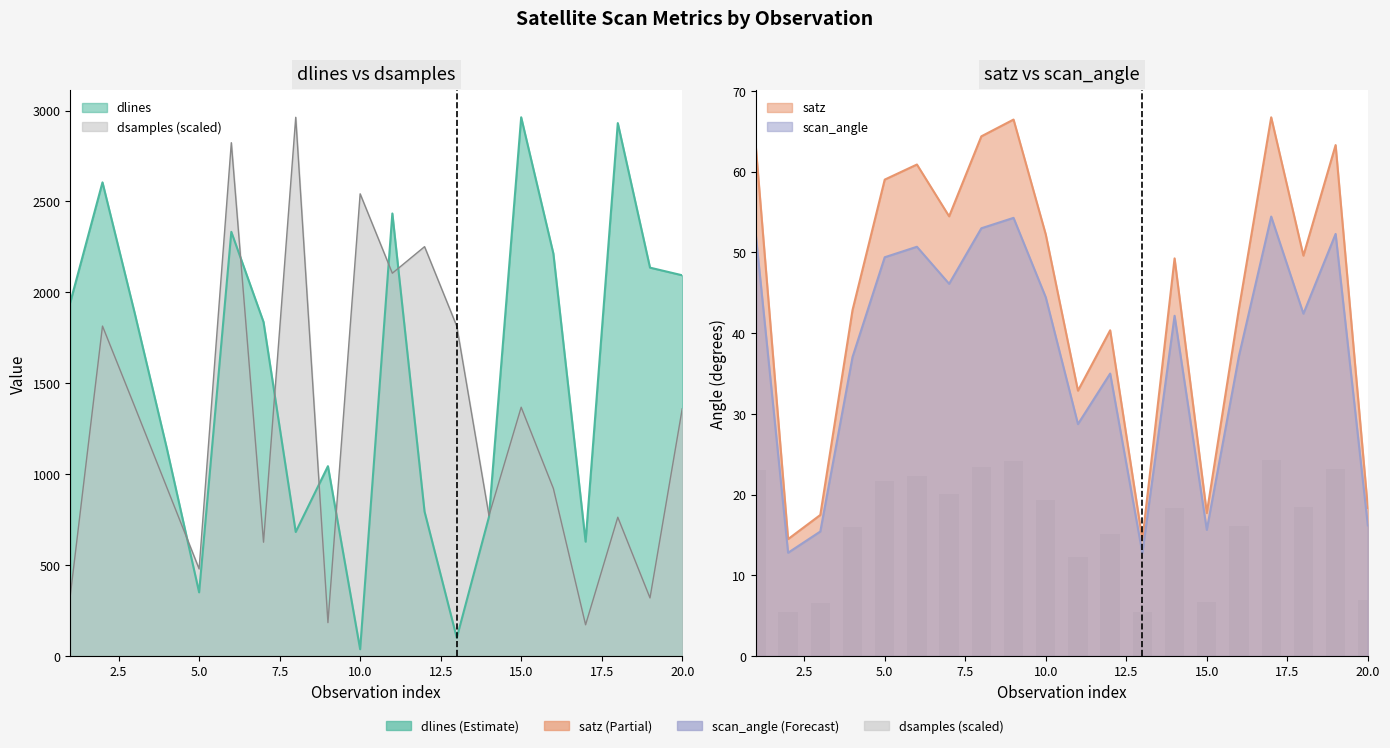

At which category does the chart reach its peak across all series?

15